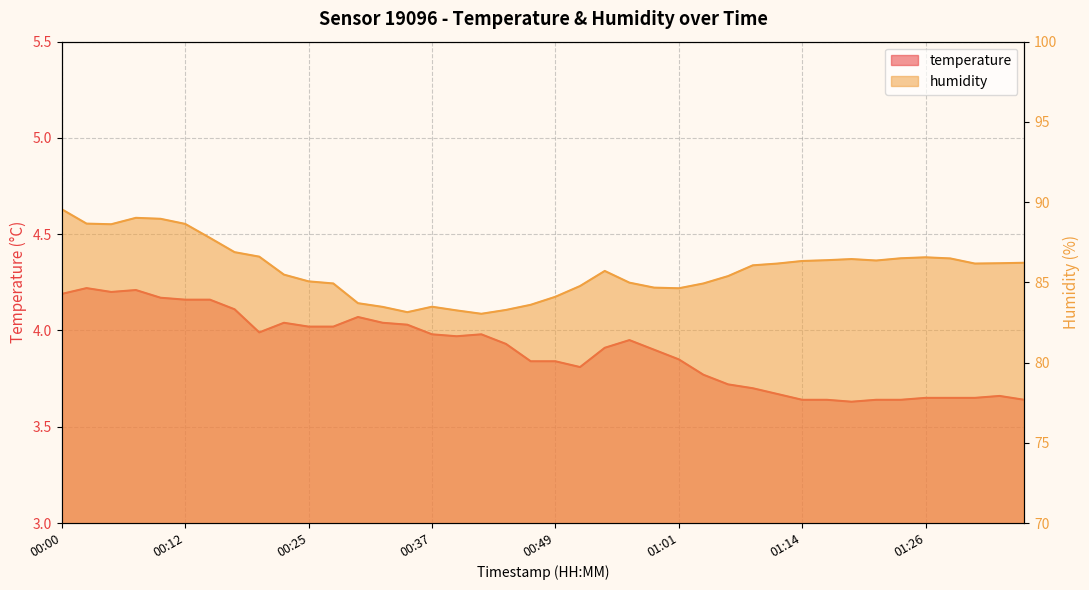

Reading left to right, list all the values displayed in this chart.

temperature: 00:00=4.2	00:03=4.2	00:05=4.2	00:07=4.2	00:10=4.2	00:12=4.2	00:15=4.2	00:17=4.1	00:20=4.0	00:22=4.0	00:25=4.0	00:27=4.0	00:30=4.1	00:32=4.0	00:34=4.0	00:37=4.0	00:39=4.0	00:42=4.0	00:44=3.9	00:47=3.8	00:49=3.8	00:52=3.8	00:54=3.9	00:57=4.0	00:59=3.9	01:01=3.9	01:04=3.8	01:06=3.7	01:09=3.7	01:11=3.7	01:14=3.6	01:16=3.6	01:19=3.6	01:21=3.6	01:24=3.6	01:26=3.6	01:29=3.6	01:31=3.6	01:33=3.7	01:36=3.6
humidity: 00:00=89.5	00:03=88.7	00:05=88.6	00:07=89.0	00:10=89.0	00:12=88.6	00:15=87.8	00:17=86.9	00:20=86.6	00:22=85.5	00:25=85.1	00:27=84.9	00:30=83.7	00:32=83.5	00:34=83.1	00:37=83.5	00:39=83.2	00:42=83.0	00:44=83.3	00:47=83.6	00:49=84.1	00:52=84.8	00:54=85.7	00:57=85.0	00:59=84.7	01:01=84.6	01:04=84.9	01:06=85.4	01:09=86.1	01:11=86.2	01:14=86.3	01:16=86.4	01:19=86.5	01:21=86.4	01:24=86.5	01:26=86.6	01:29=86.5	01:31=86.2	01:33=86.2	01:36=86.2